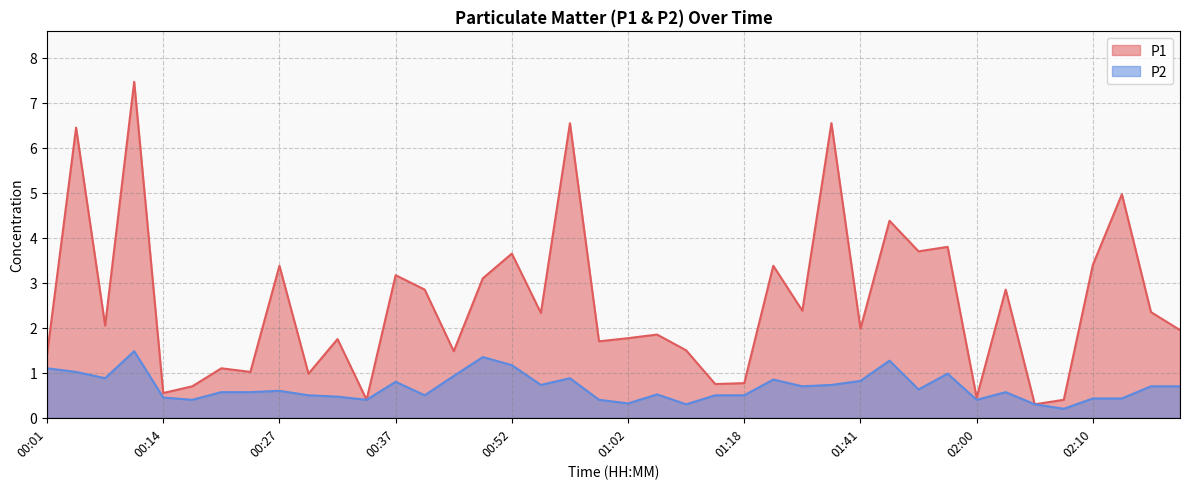

True or false: P2 has more than 1 points higher than both neighbors.

True